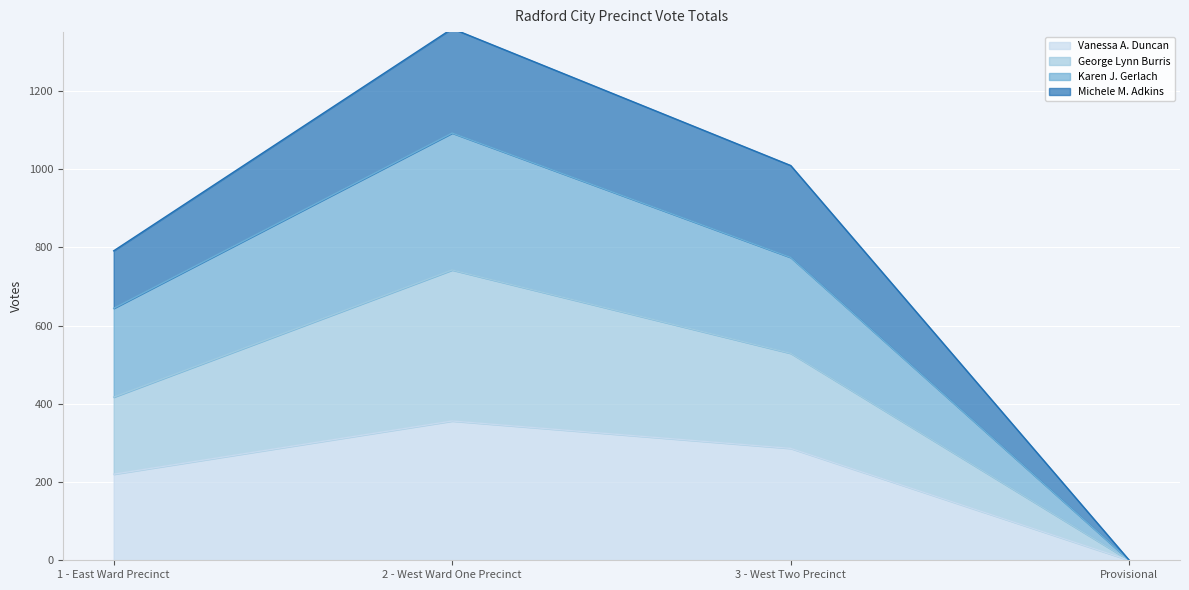

True or false: George Lynn Burris and Michele M. Adkins cross at least once.

False